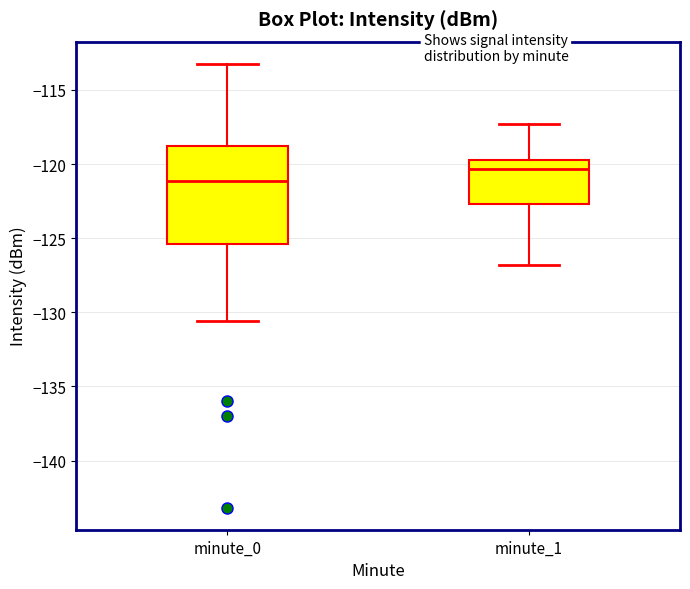

Reading left to right, read every box against the y-axis: the position of its median line, the range the box covers, and the ends of its whiskers. The values are not printed on the chart, so give them approximately, as read against the axis.

minute_0: median -121.0, box -125.5 to -119.0, whiskers -130.5 to -113.0
minute_1: median -120.5, box -122.5 to -119.5, whiskers -127.0 to -117.5